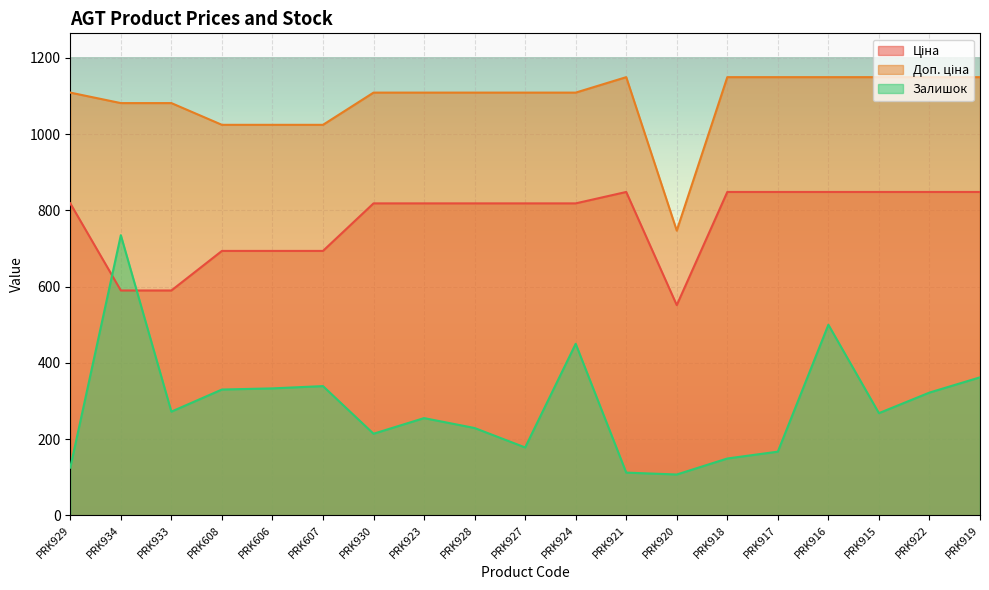

What is the value of the Ціна point at the 11th from the left?

818.5